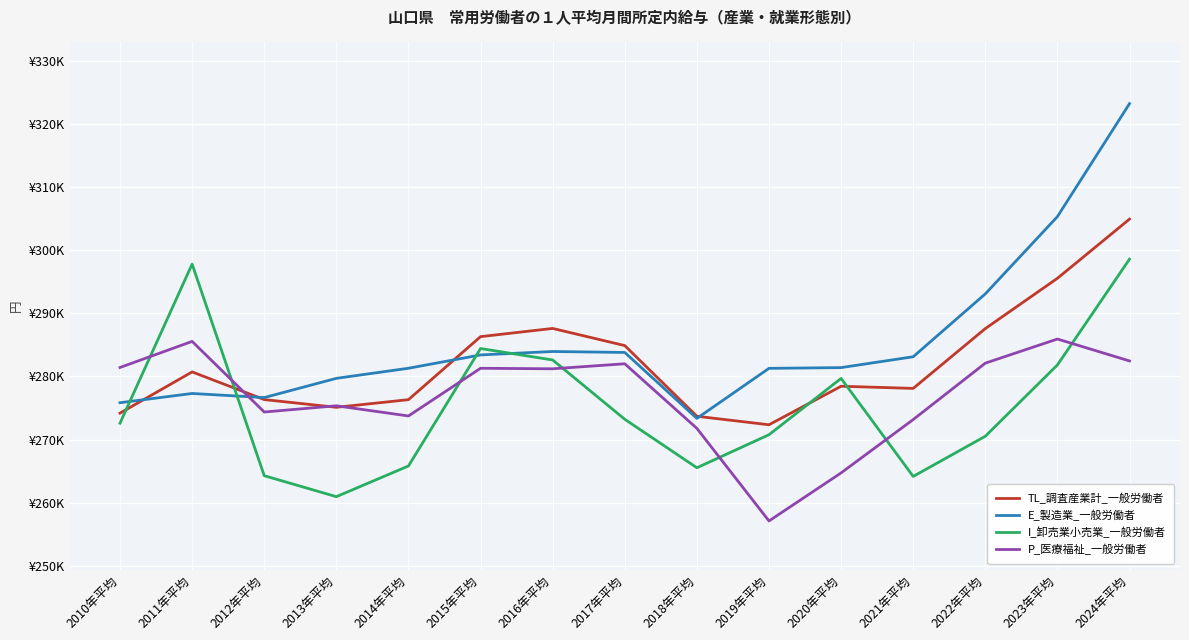

What is the value of the E_製造業_一般労働者 point at the 4th from the left?

279706